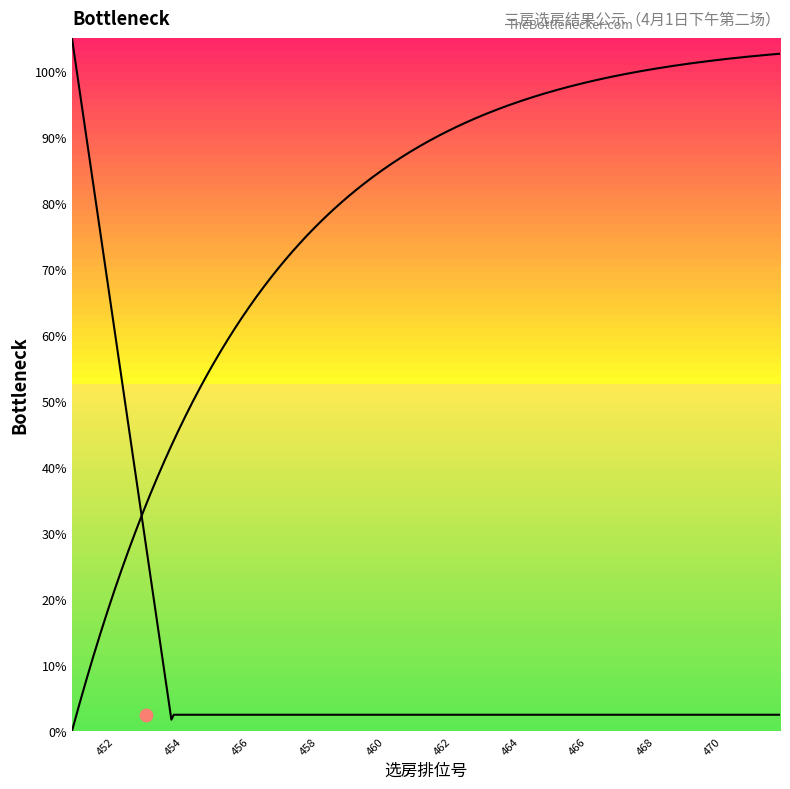

What is the change in value from 463 to 470?

+7